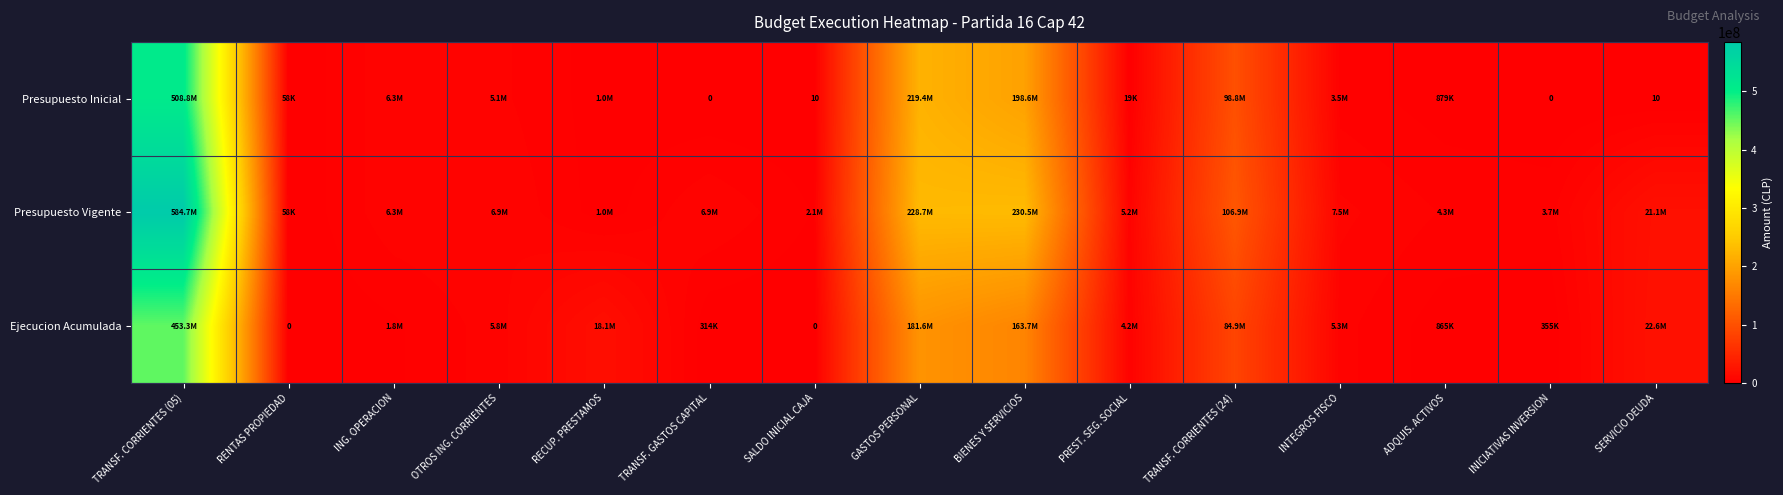

What is the difference between the maximum and minimum values in the Presupuesto Inicial series?

508806489